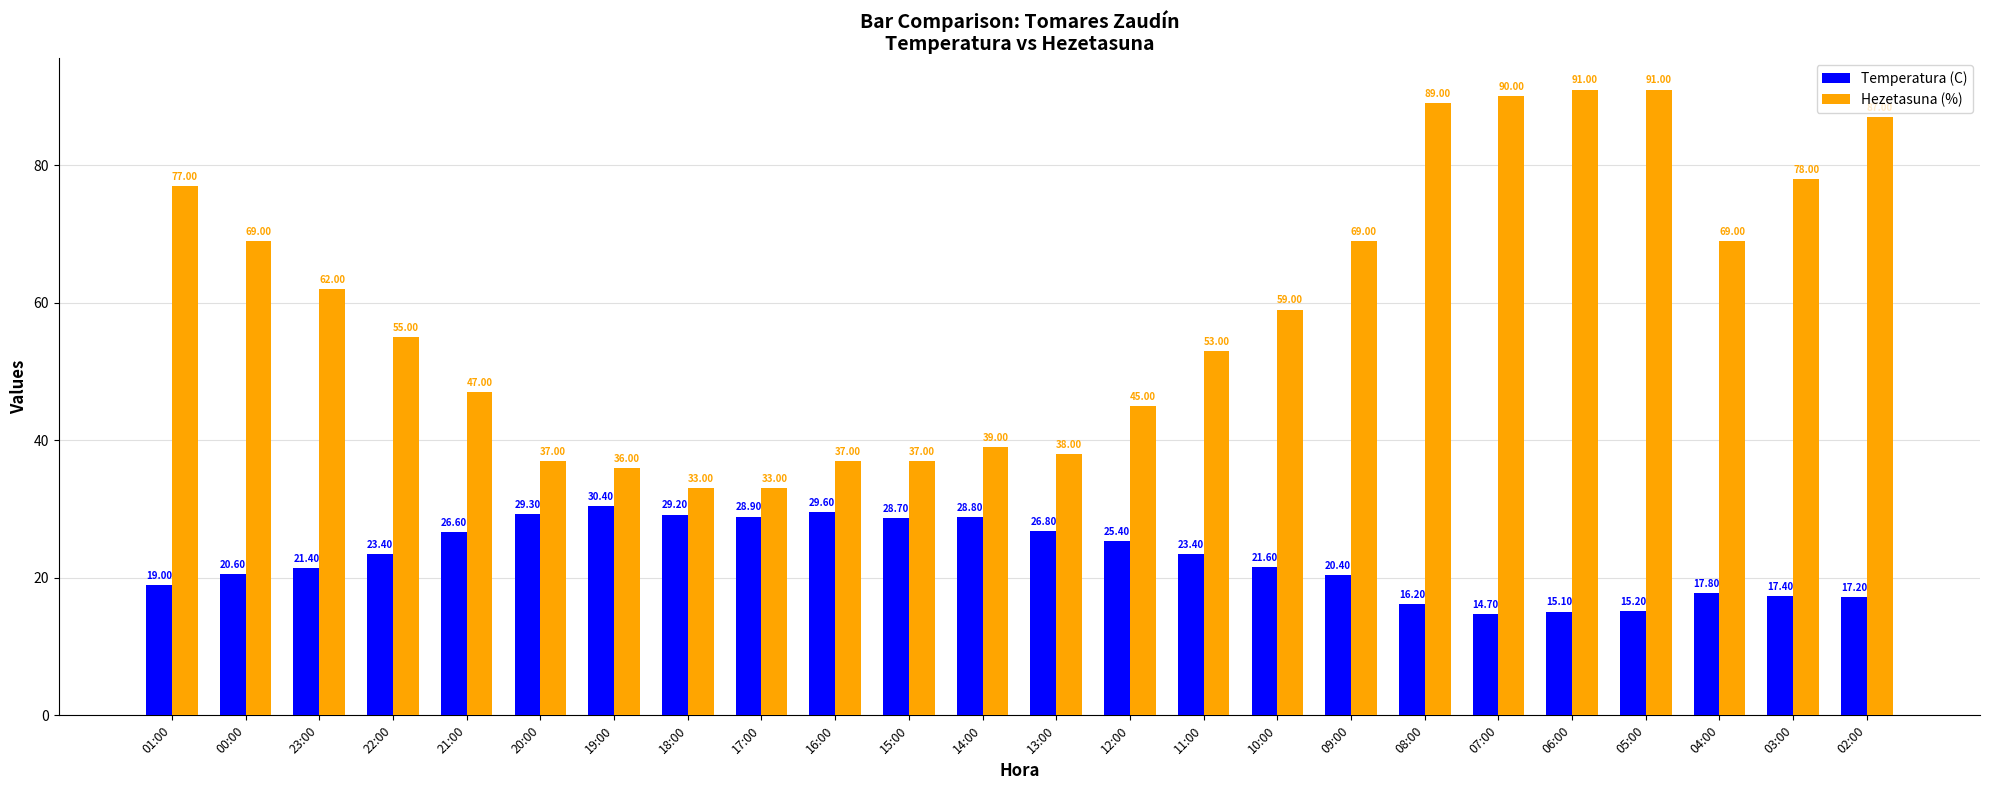

List the series in order of their overall mean, lowest first.

Temperatura (C), Hezetasuna (%)